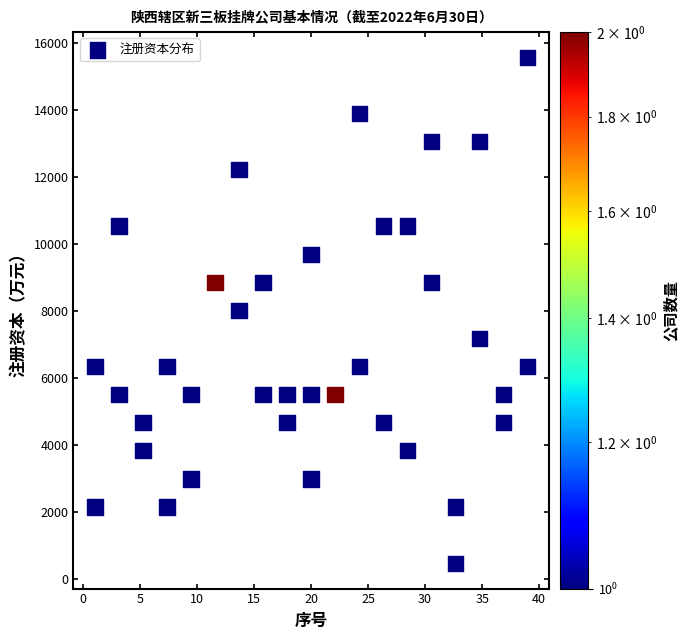

What is the range of Y values (max minus min)?

15107.5